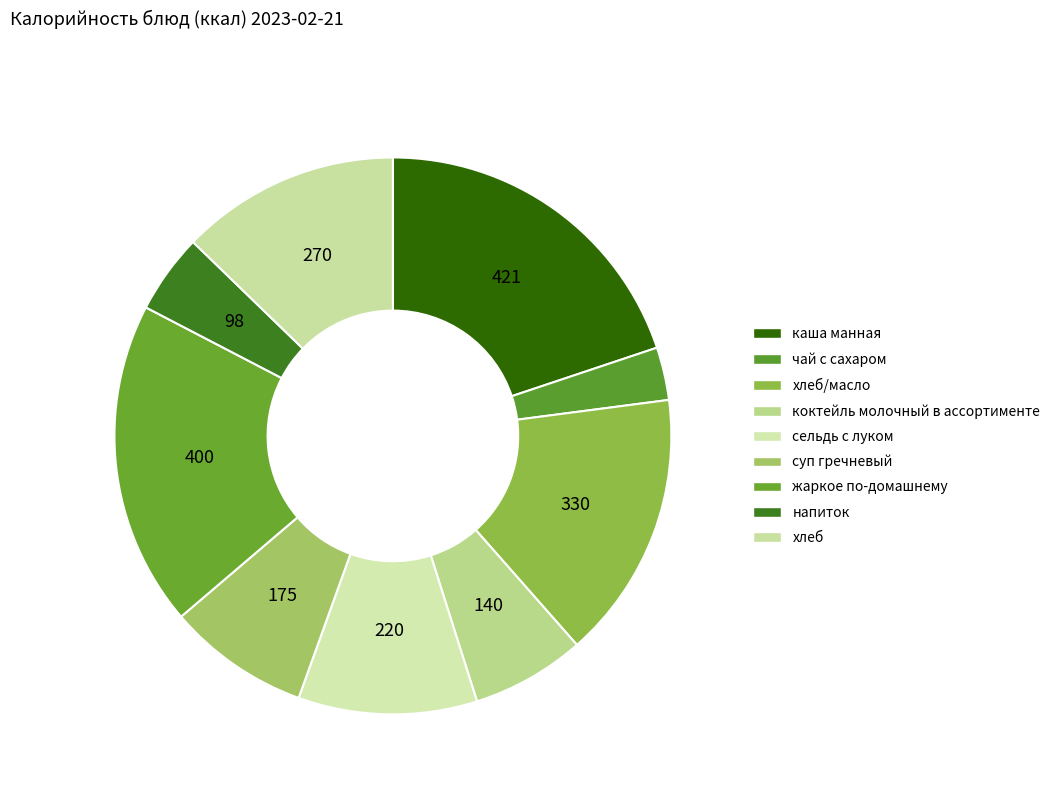

Does any single category account for the majority?

No